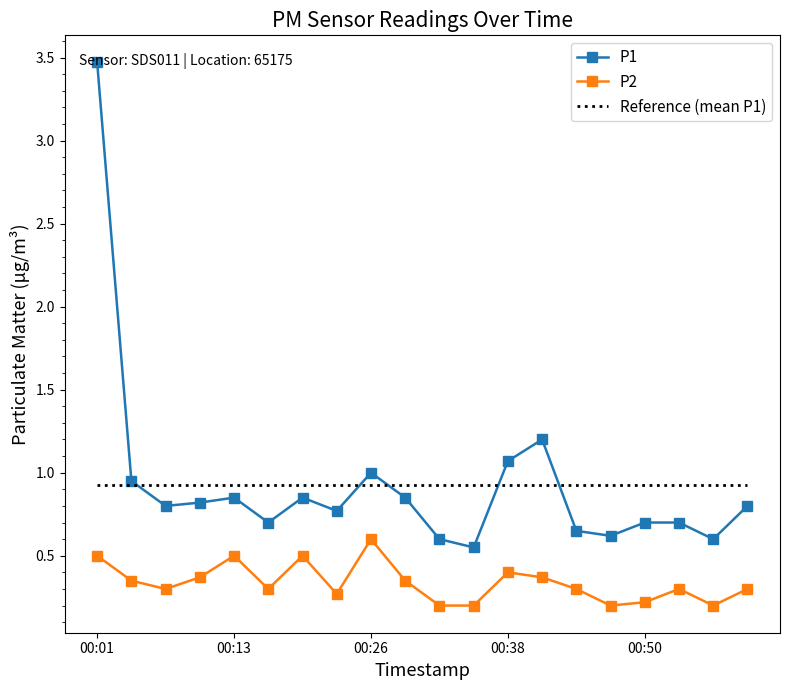

What is the greatest value displayed?

3.5